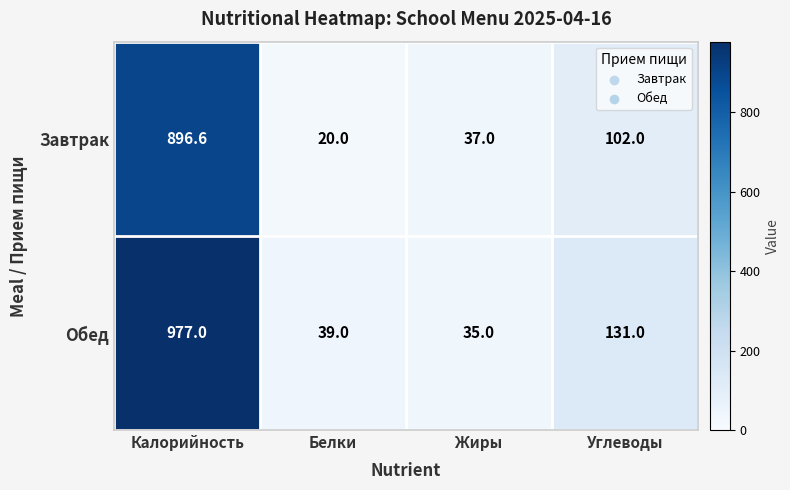

True or false: Завтрак has a value of 180.7 at Углеводы.

False